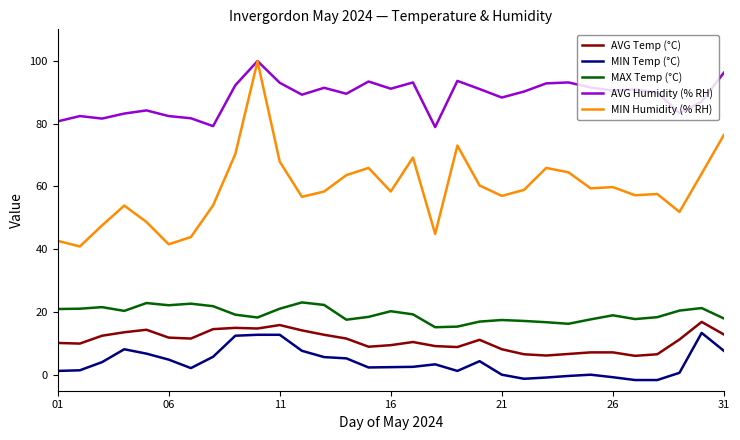

What is the lowest value of the AVG Humidity (% RH) series?

78.9